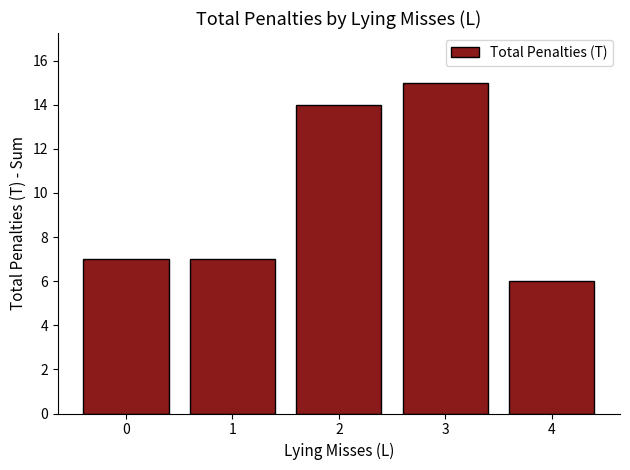

Reading left to right, extract all data points from this chart.

7	7	14	15	6